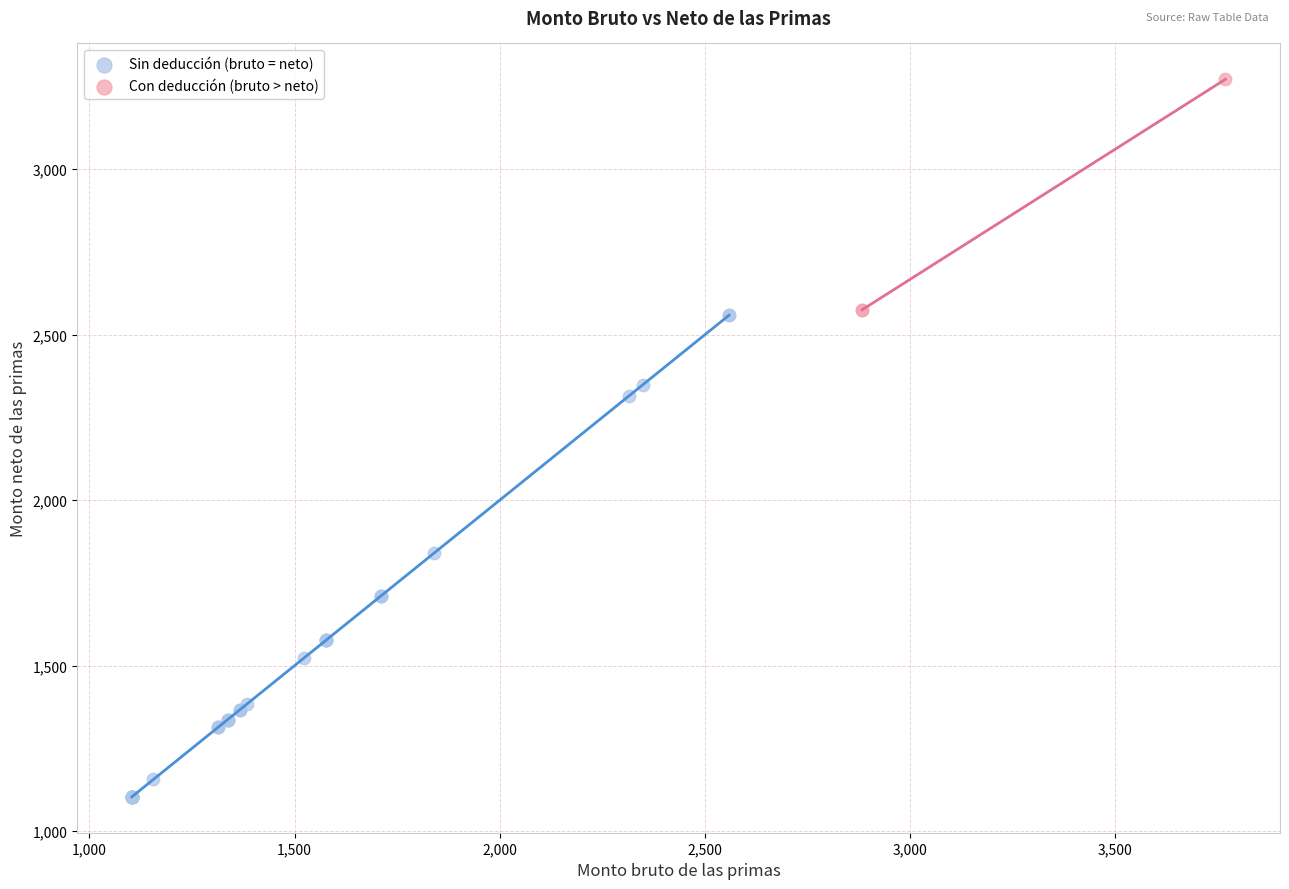

What are all the series names shown in the legend?

Sin deducción (bruto = neto), Con deducción (bruto > neto)